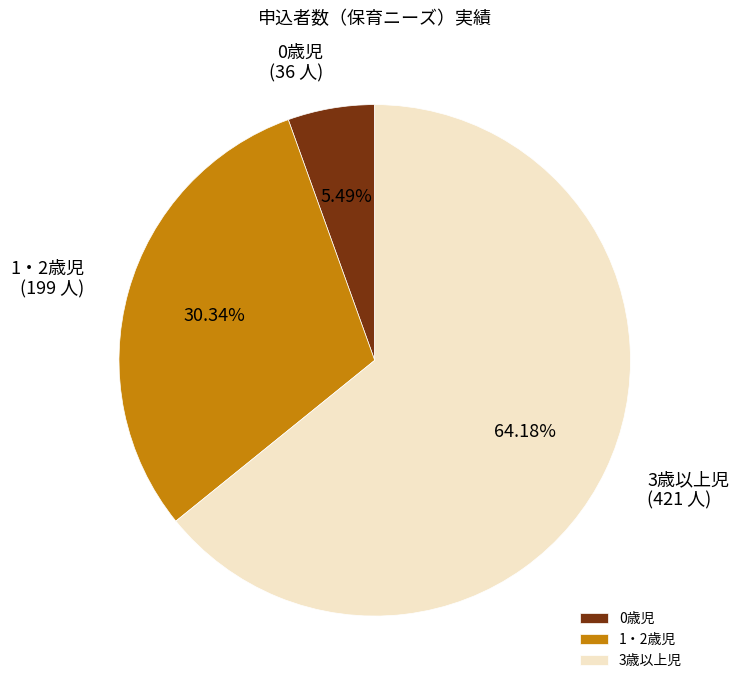

Is there a majority slice in this chart?

Yes